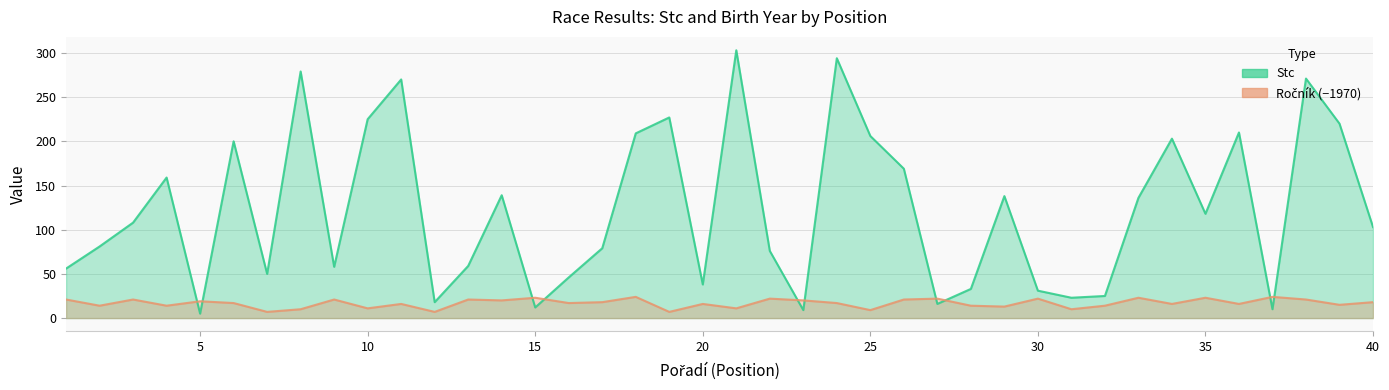

Read the Stc value at 31.

23